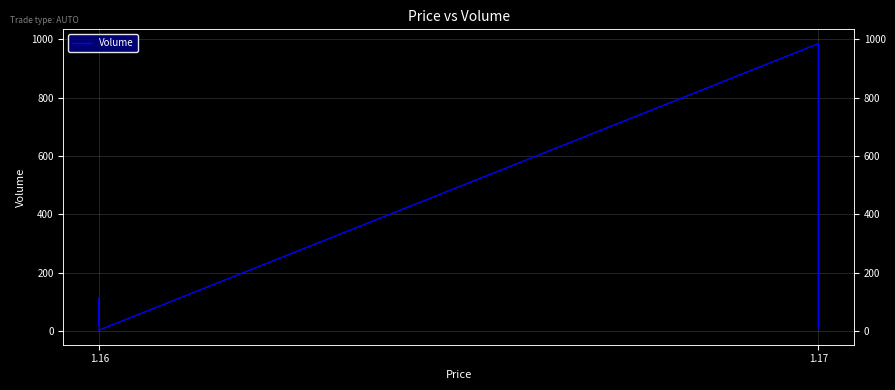

The chart shows a value of 12 at 1.16. True or false?

False